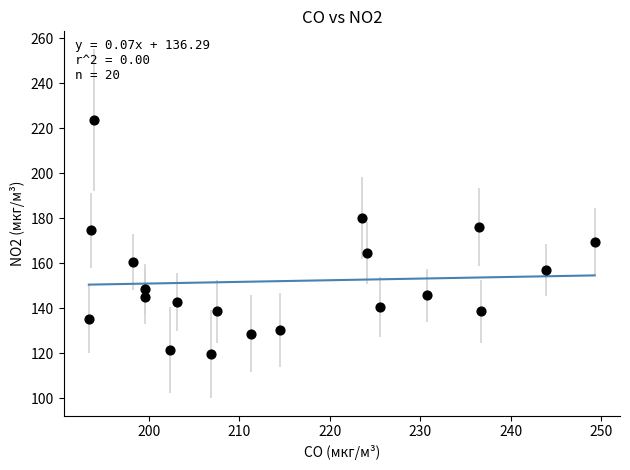

What Y value in the scatter plot is closest to 171?

169.3